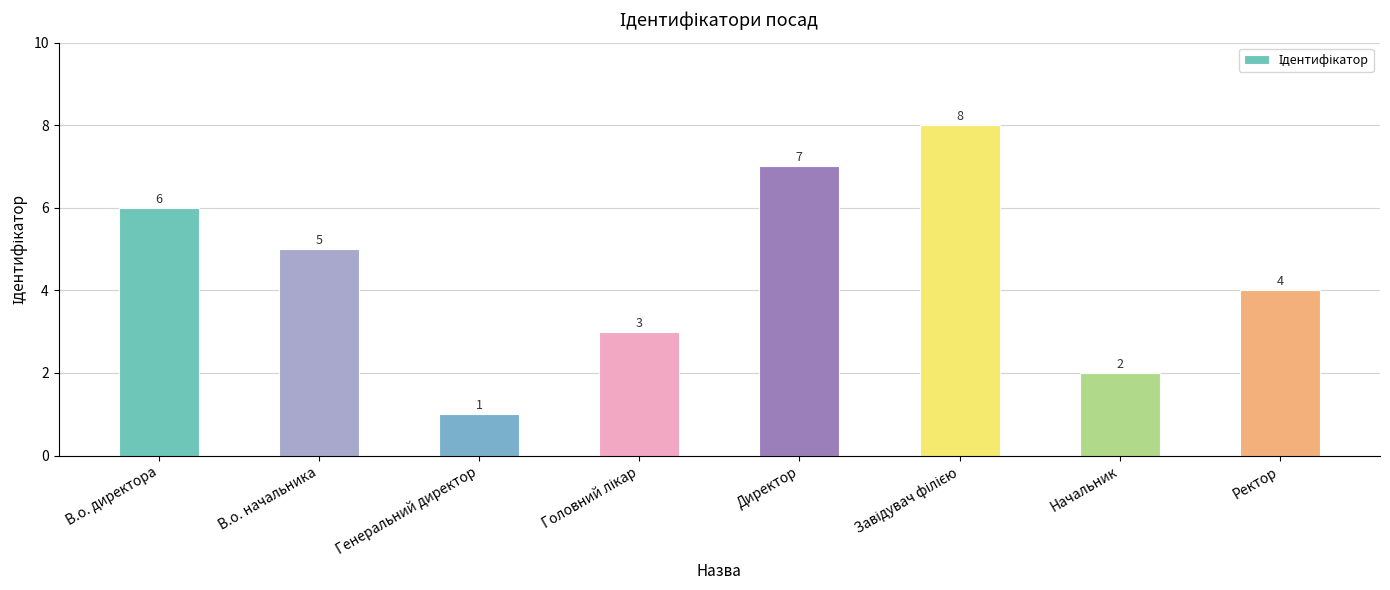

How many values are between 3 and 7?

5